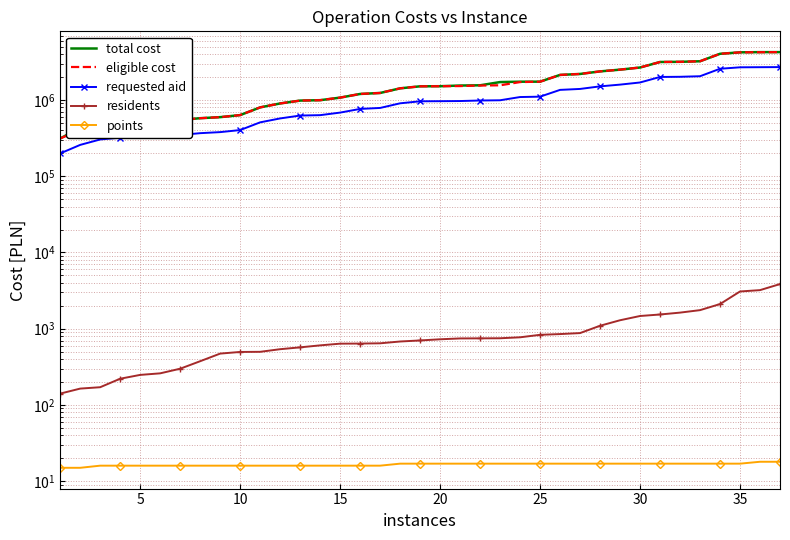

Which series has the largest total across all categories?

total cost